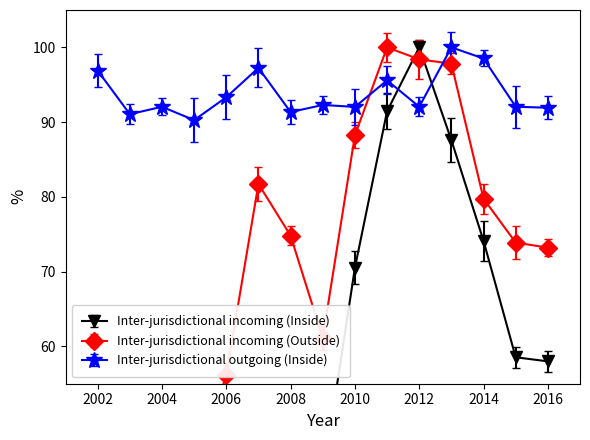

Which series has the largest range (max minus min)?

Inter-jurisdictional incoming (Inside)